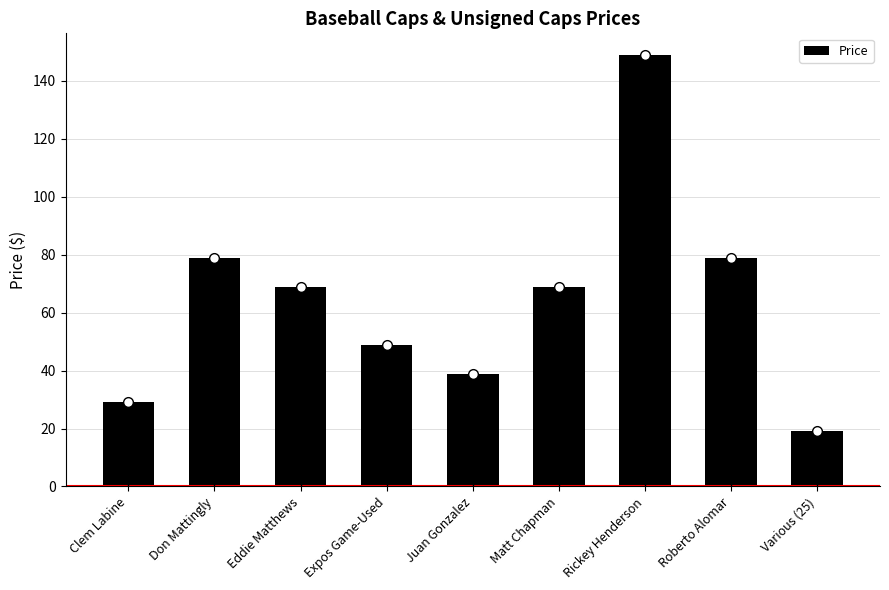

What is the smallest value displayed?

19